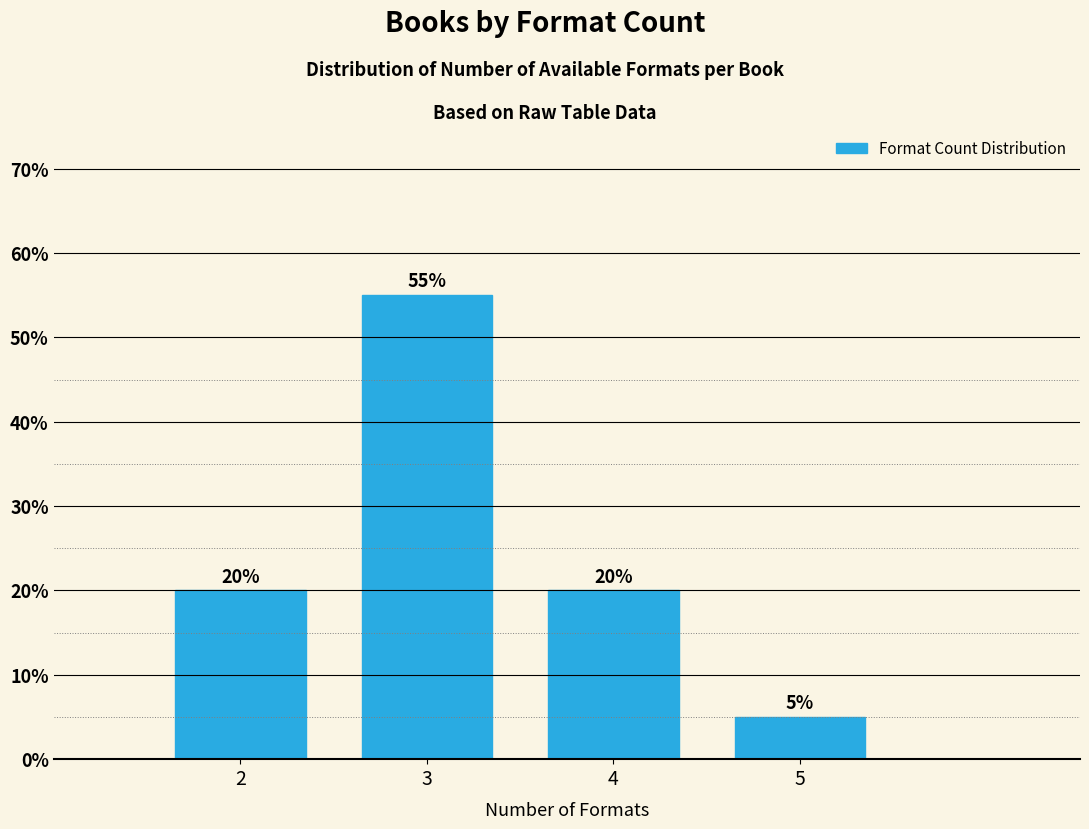

Reading left to right, what are all the values shown in this chart?

20.0	55.0	20.0	5.0